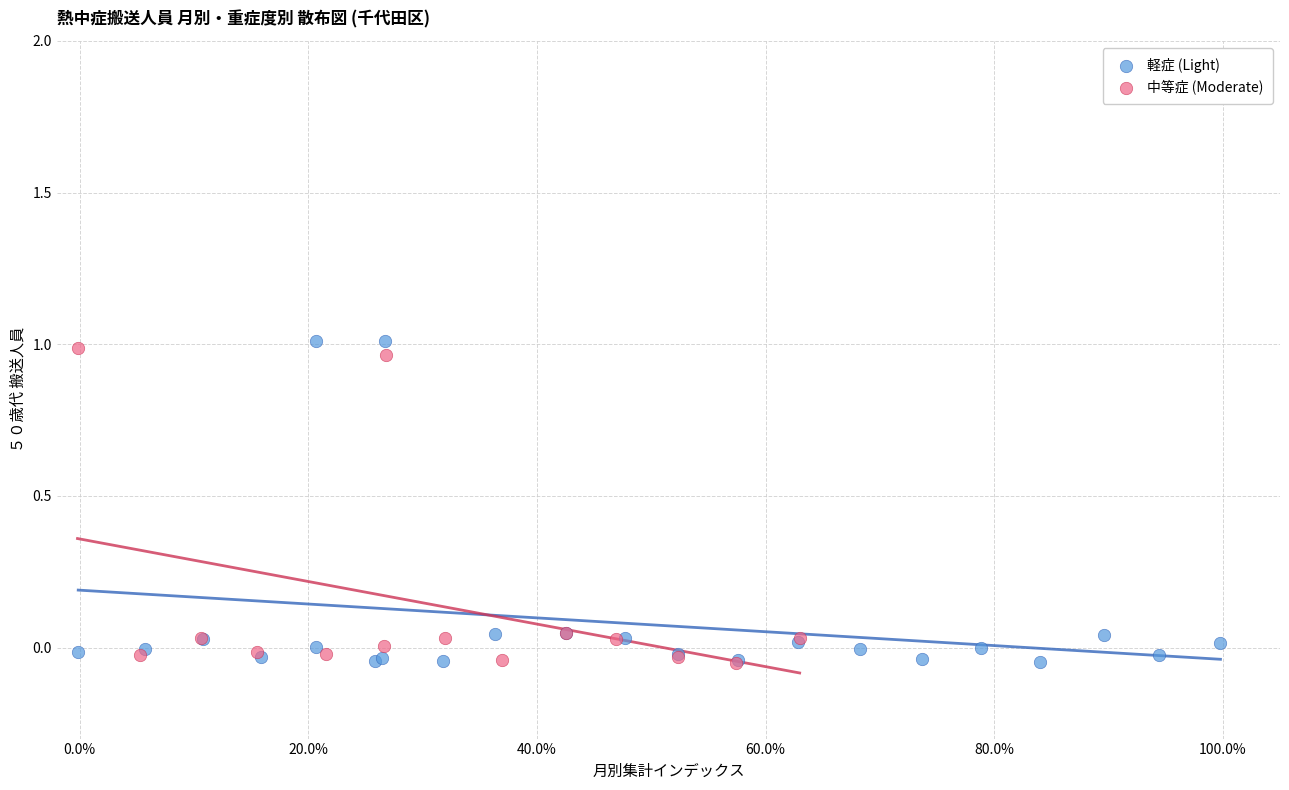

Which series reaches the maximum Y coordinate?

軽症 (Light)